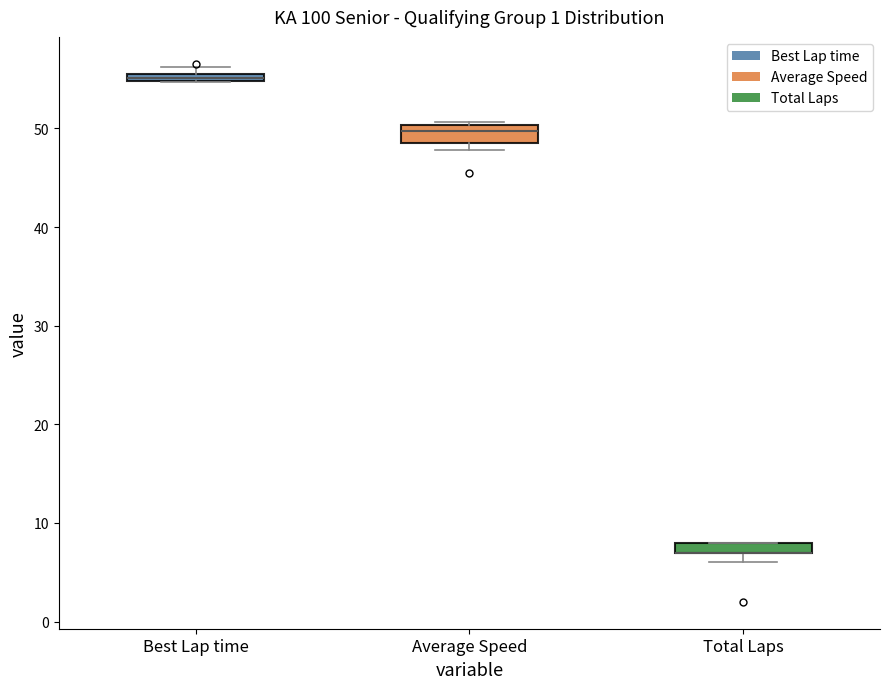

Where is the upper edge of the box for Best Lap time on the y-axis? The values are not printed on the chart, so give them approximately, as read against the axis.

56